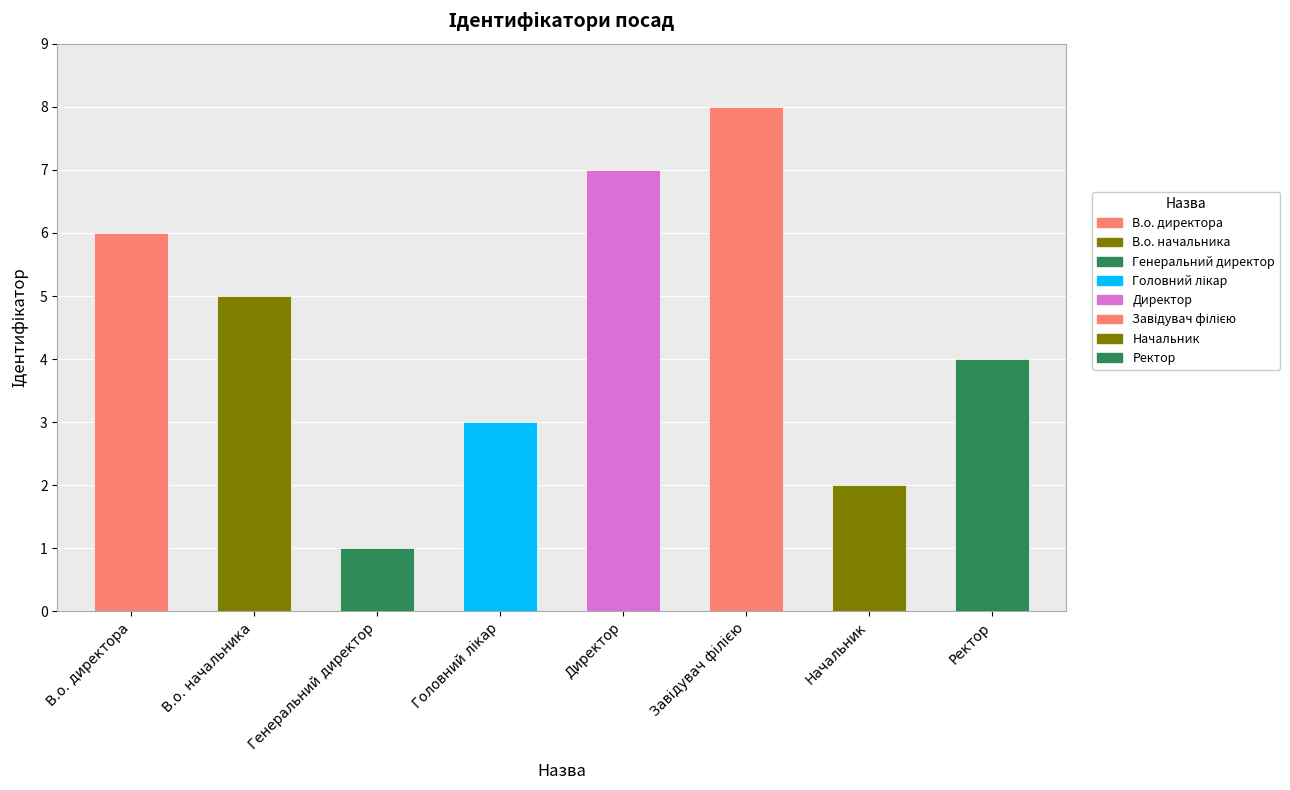

How many distinct data groups are displayed?

1